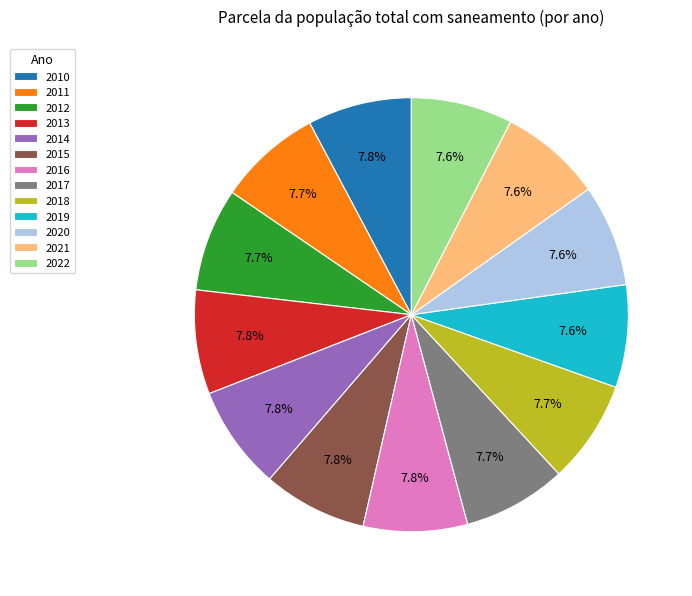

Is there any slice that represents more than half of the pie?

No